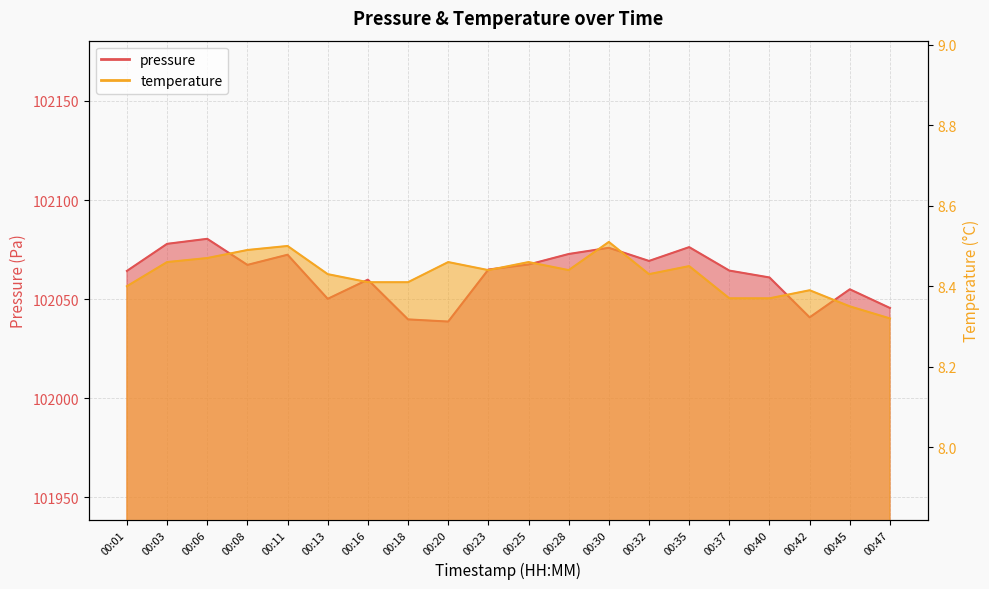

Reading left to right, list all the values displayed in this chart.

pressure: 00:01=102064.2	00:03=102077.9	00:06=102080.4	00:08=102067.3	00:11=102072.4	00:13=102050.2	00:16=102059.8	00:18=102039.8	00:20=102038.7	00:23=102064.9	00:25=102067.5	00:28=102072.8	00:30=102075.9	00:32=102069.3	00:35=102076.2	00:37=102064.4	00:40=102060.9	00:42=102040.8	00:45=102055.0	00:47=102045.5
temperature: 00:01=8.4	00:03=8.5	00:06=8.5	00:08=8.5	00:11=8.5	00:13=8.4	00:16=8.4	00:18=8.4	00:20=8.5	00:23=8.4	00:25=8.5	00:28=8.4	00:30=8.5	00:32=8.4	00:35=8.4	00:37=8.4	00:40=8.4	00:42=8.4	00:45=8.3	00:47=8.3